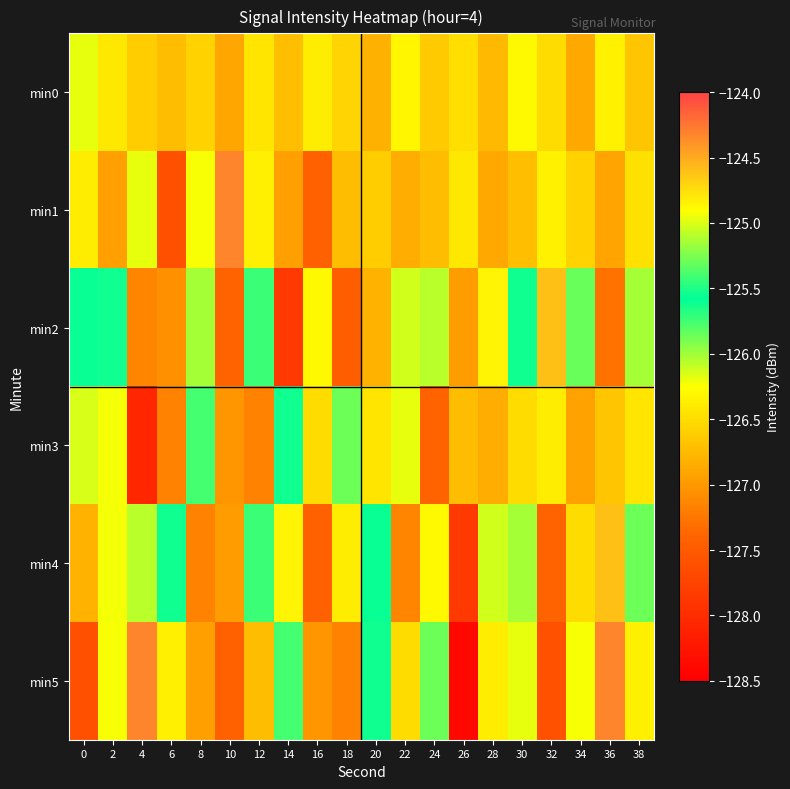

What is the total value across all series at 32?

-758.9